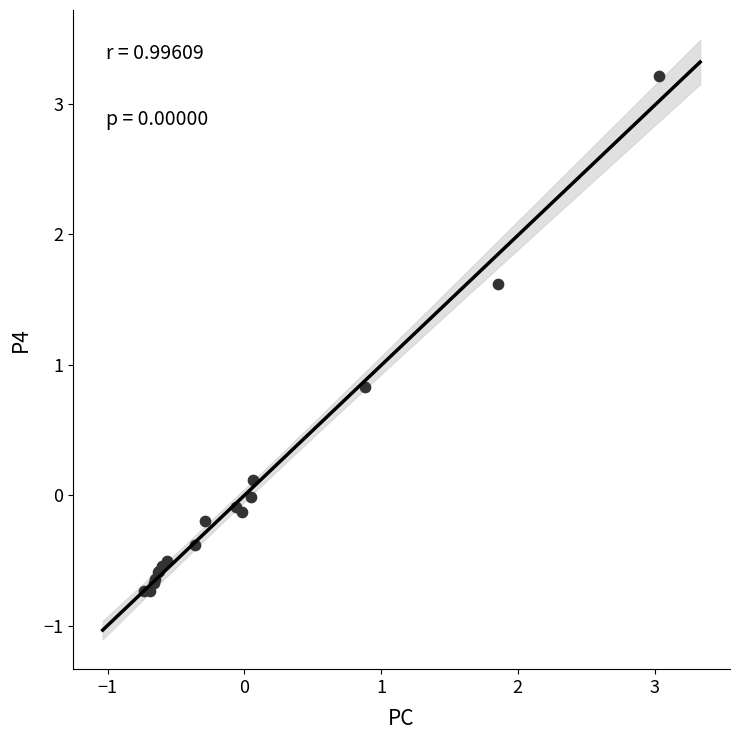

What Y value in the scatter plot is closest to 1?

0.8